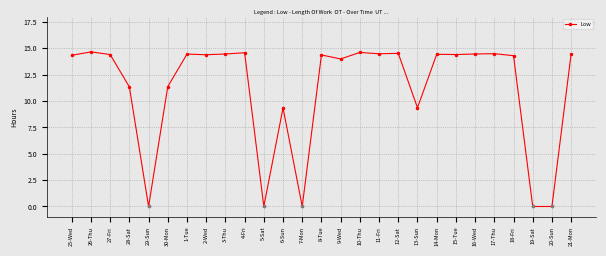

Between 12-Sat and 6-Sun, which is larger?

12-Sat